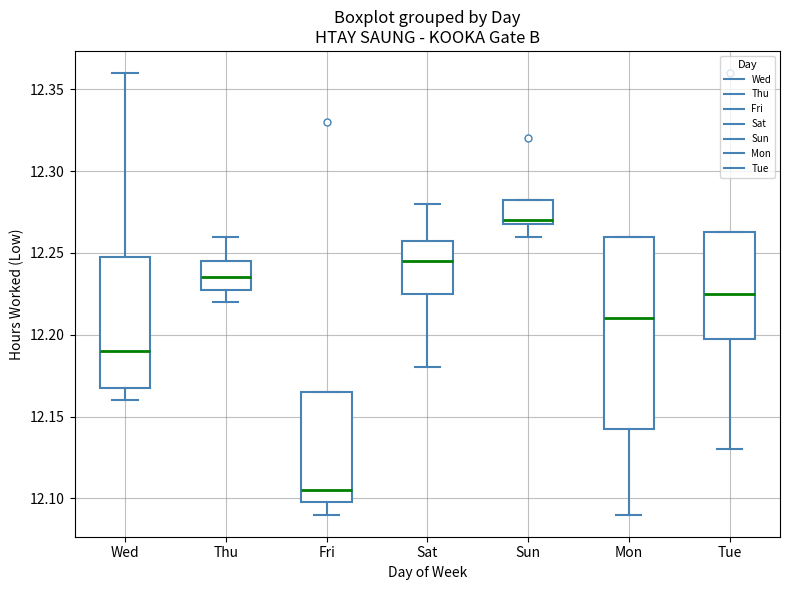

Reading left to right, read every box against the y-axis: the position of its median line, the range the box covers, and the ends of its whiskers. The values are not printed on the chart, so give them approximately, as read against the axis.

Wed: median 12.190, box 12.170 to 12.250, whiskers 12.160 to 12.360
Thu: median 12.235, box 12.230 to 12.245, whiskers 12.220 to 12.260
Fri: median 12.105, box 12.100 to 12.165, whiskers 12.090 to 12.165
Sat: median 12.245, box 12.225 to 12.260, whiskers 12.180 to 12.280
Sun: median 12.270 (just above the box's lower edge), box 12.270 to 12.285, whiskers 12.260 to 12.285
Mon: median 12.210, box 12.145 to 12.260, whiskers 12.090 to 12.260
Tue: median 12.225, box 12.200 to 12.265, whiskers 12.130 to 12.265